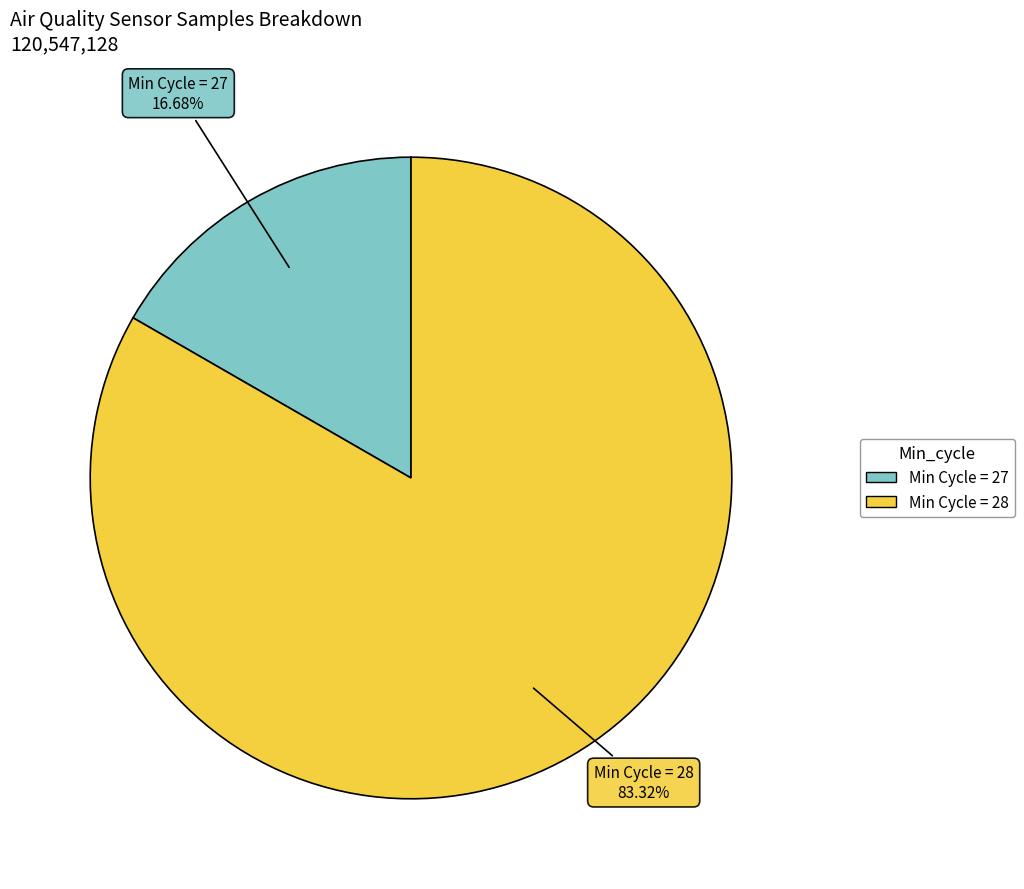

Does any single category account for the majority?

Yes